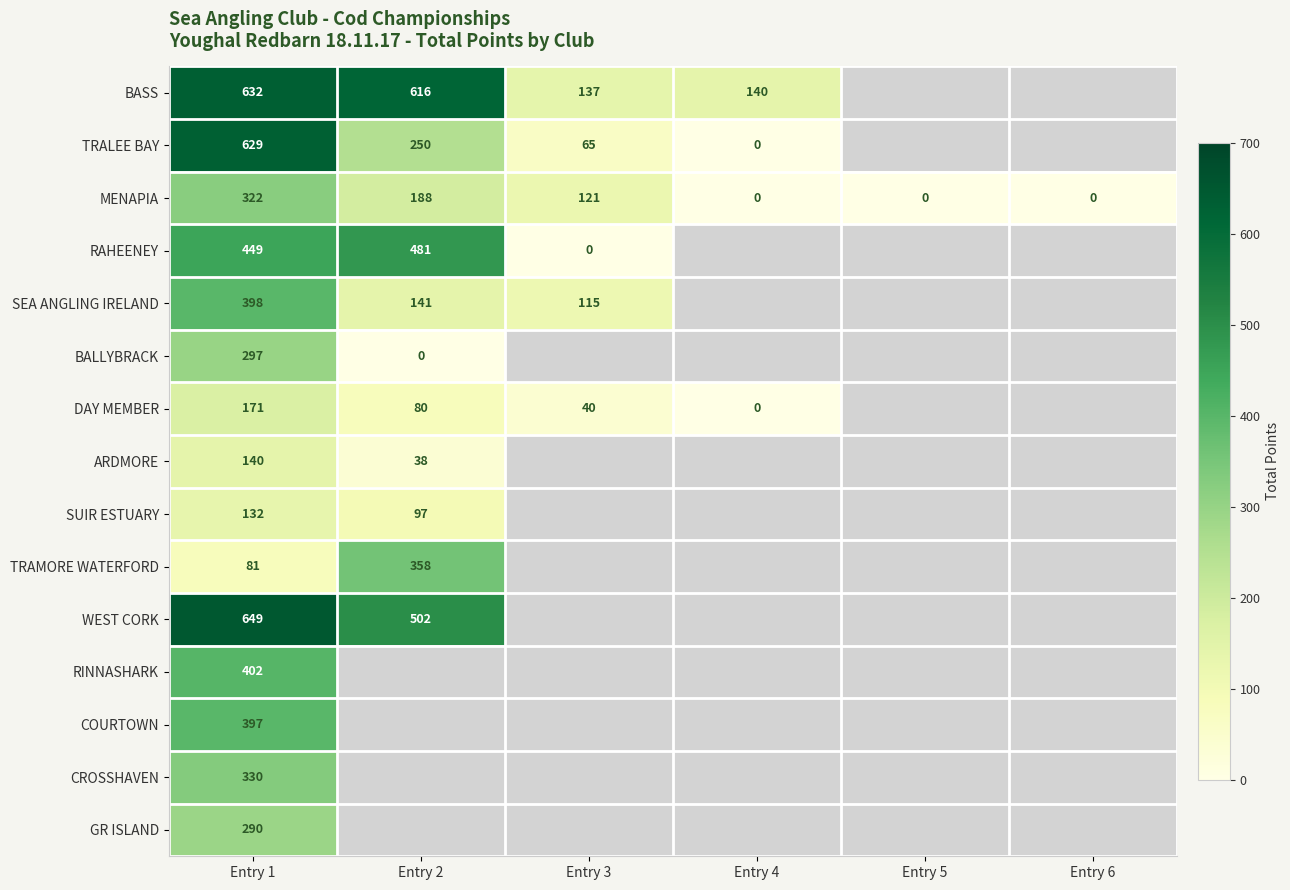

What is the difference between the highest and lowest values at Entry 1?

568